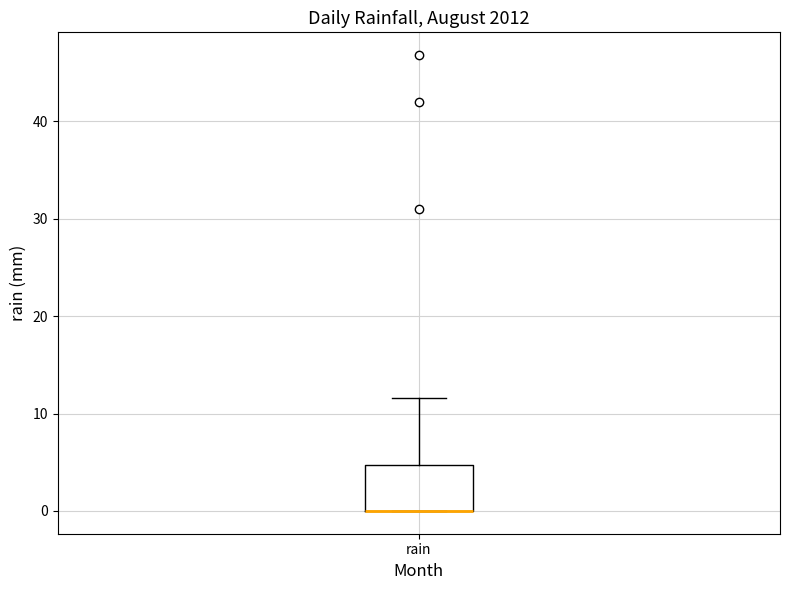

Where is the upper edge of the box for rain on the y-axis? The values are not printed on the chart, so give them approximately, as read against the axis.

5